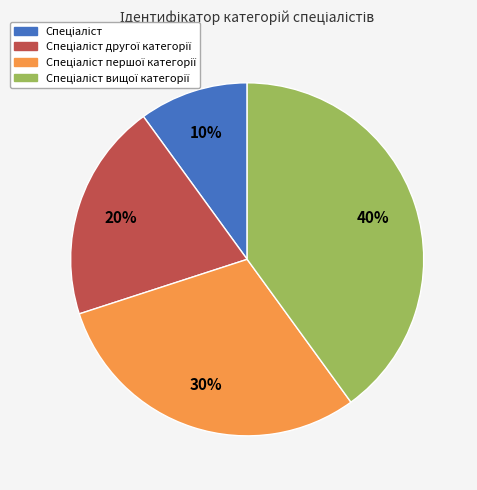

To the nearest percent, what is the difference between the largest and smallest slice percentages?

30%